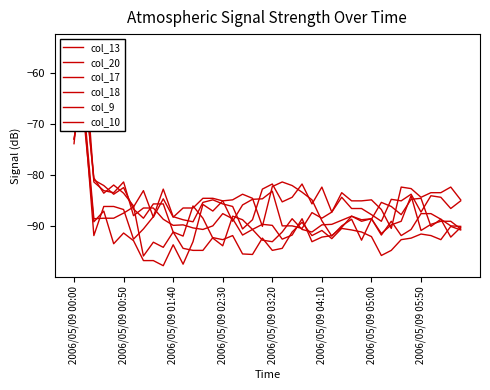

How many lines are shown in the chart?

6